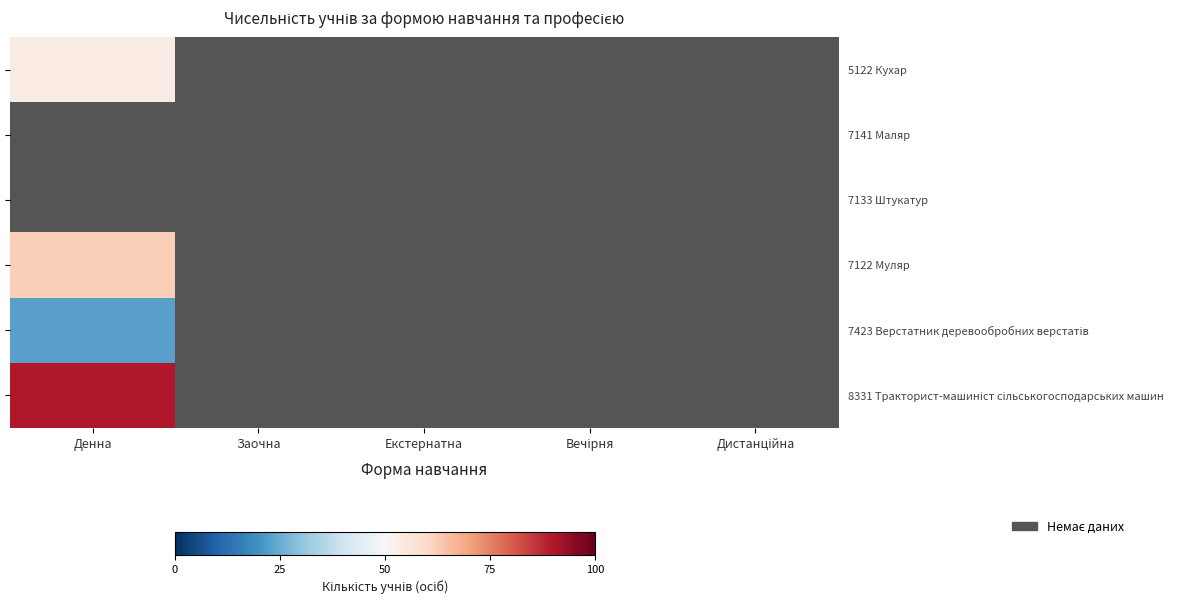

At which label does 8331 Тракторист-машиніст сільськогосподарських машин reach its peak?

Денна